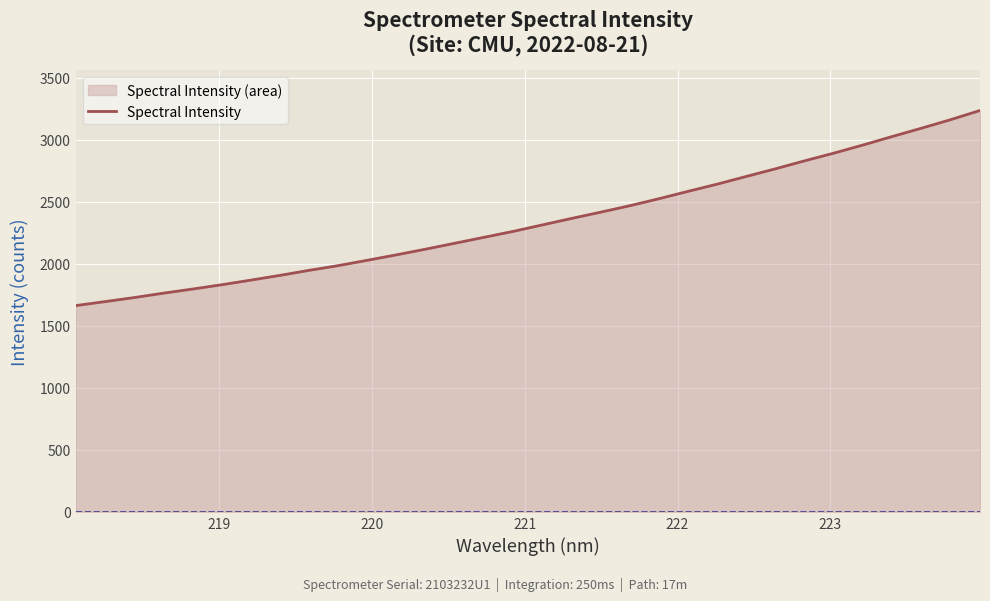

What is the smallest value displayed?

1662.2